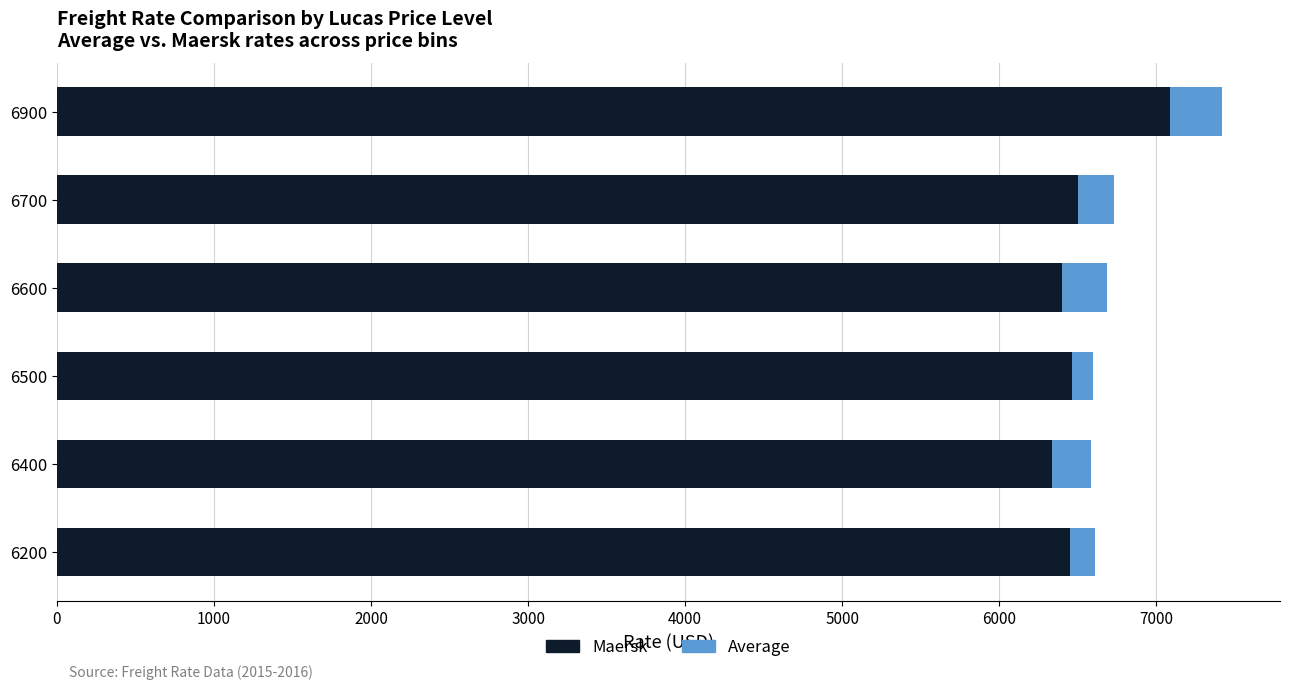

The Maersk series shows 11486 at 6900. True or false?

False